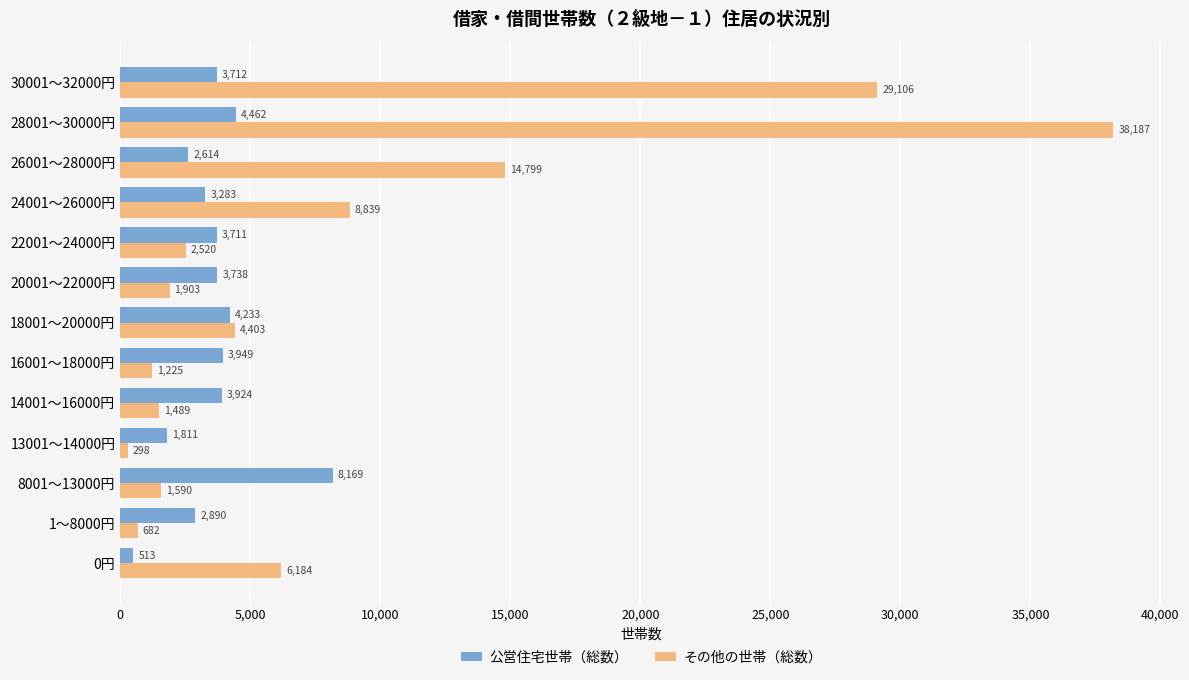

What is the maximum value shown in the chart?

38187